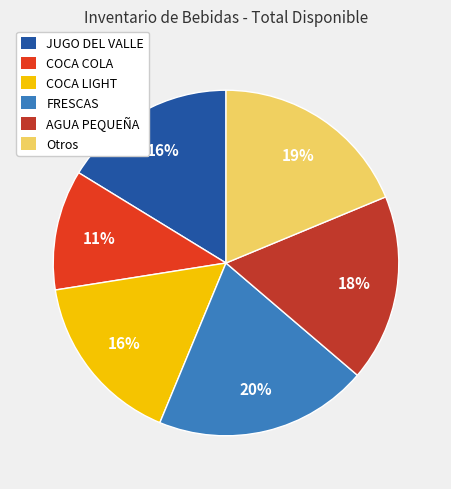

To the nearest percent, what is the difference between the FRESCAS and AGUA PEQUEÑA slice percentages?

2%